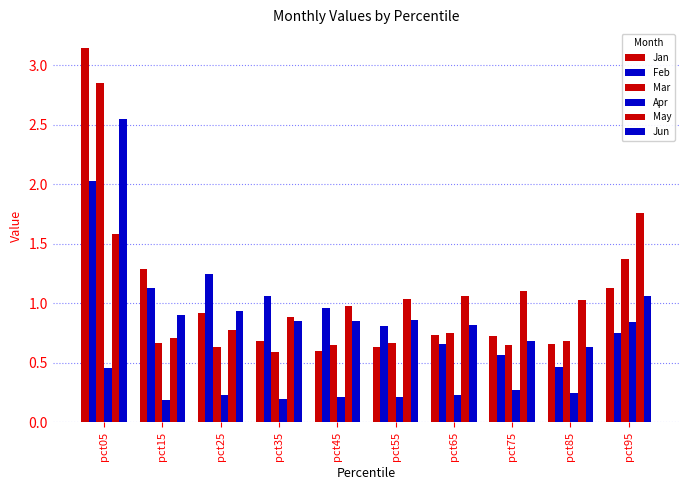

What is the spread (max minus min) of values at pct25?

1.0